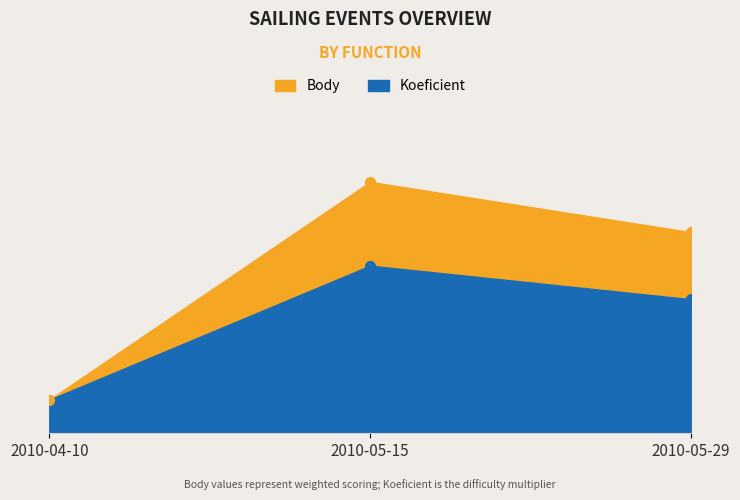

How many values in the Koeficient series exceed 4?

1